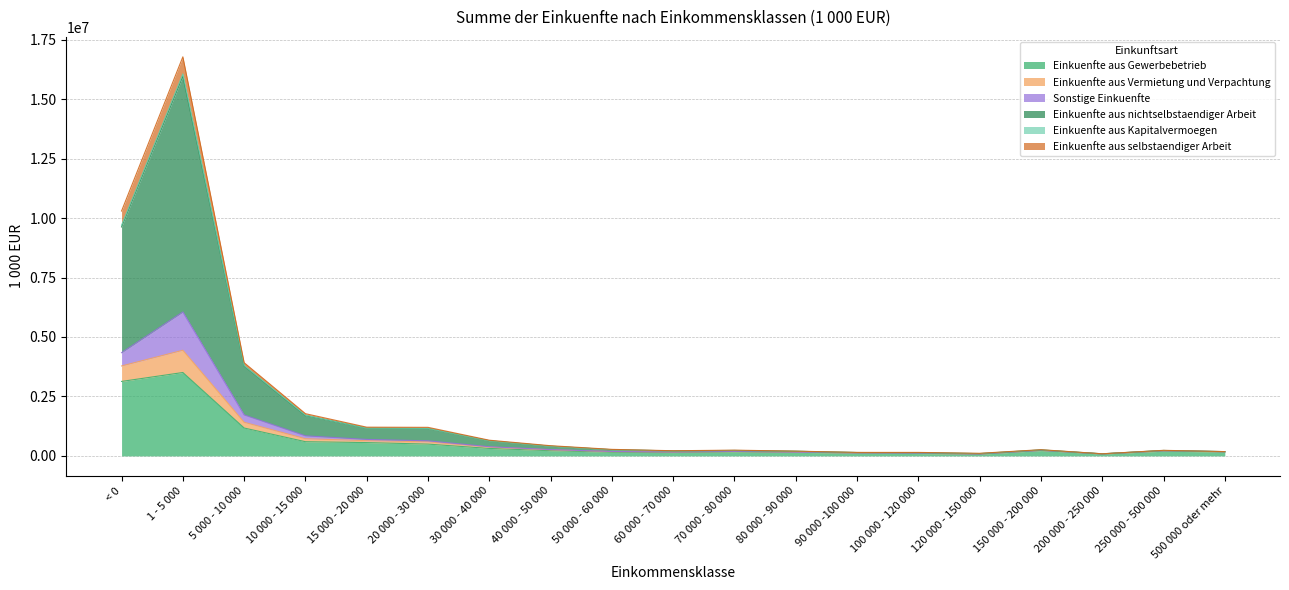

What is the maximum value for Einkuenfte aus Gewerbebetrieb?

3506570.8